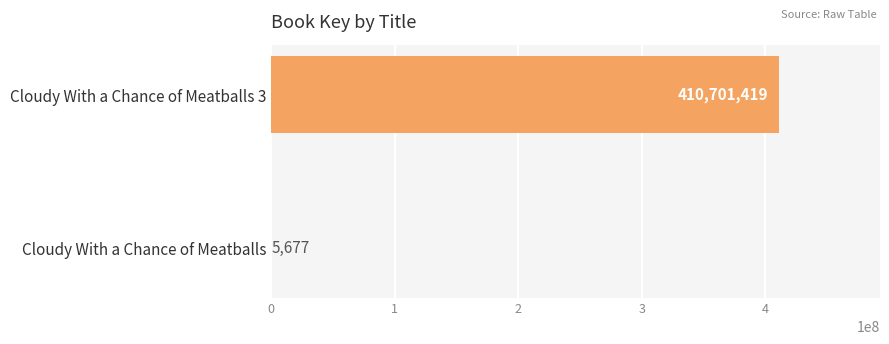

What is the greatest value displayed?

410701419